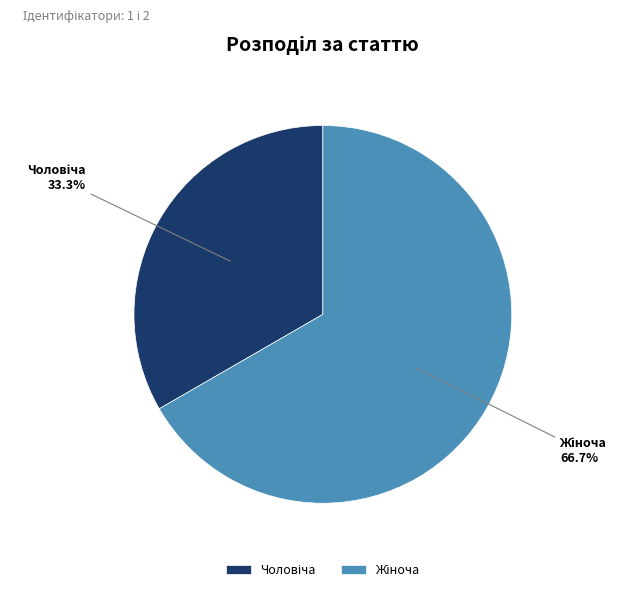

Does any single category account for the majority?

Yes